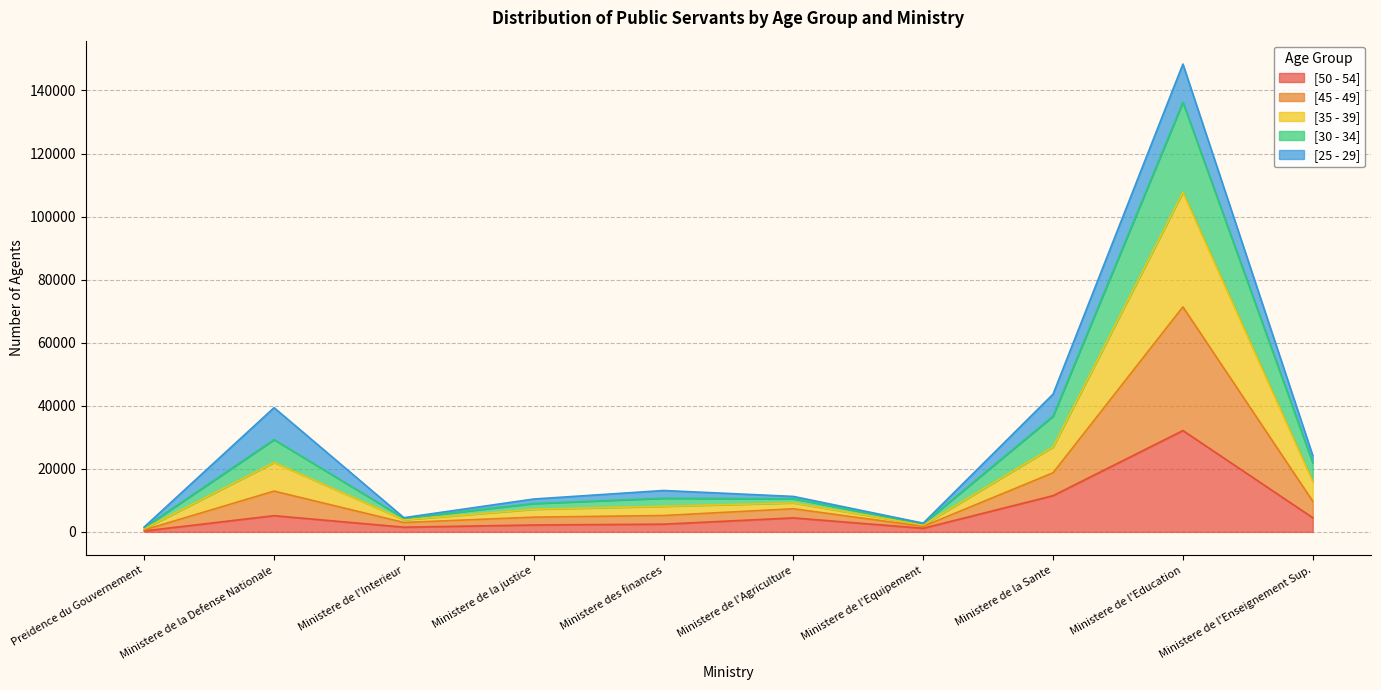

Does the chart display data point markers on the line(s)?

No